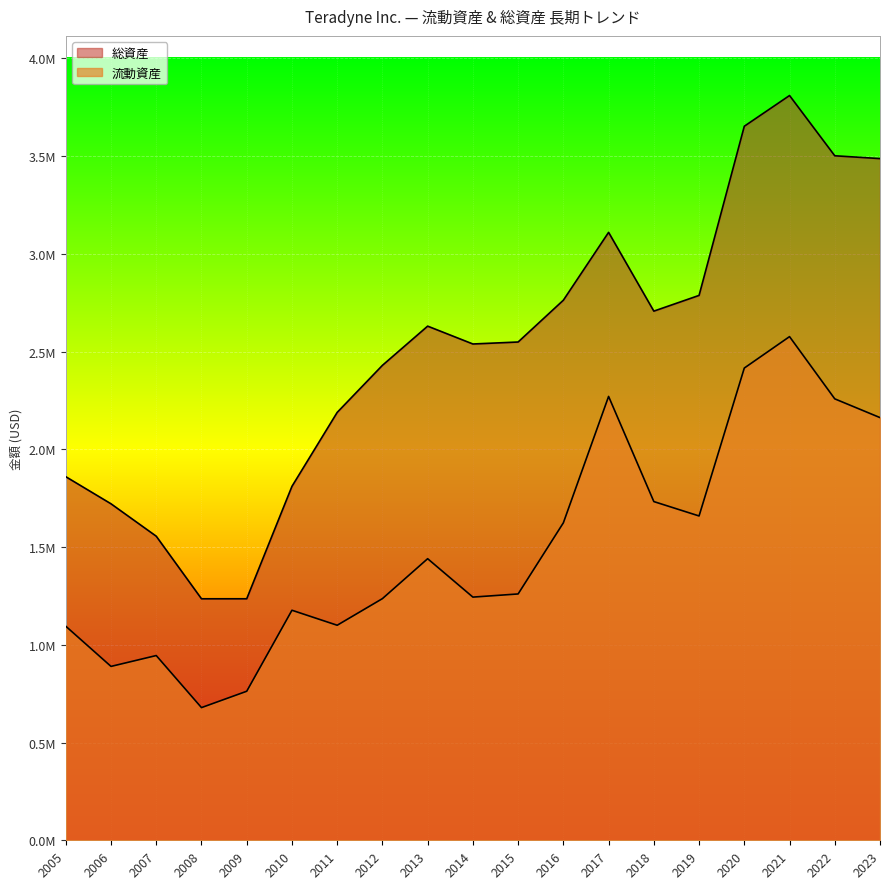

The 総資産 series shows 752016 at 2015. True or false?

False